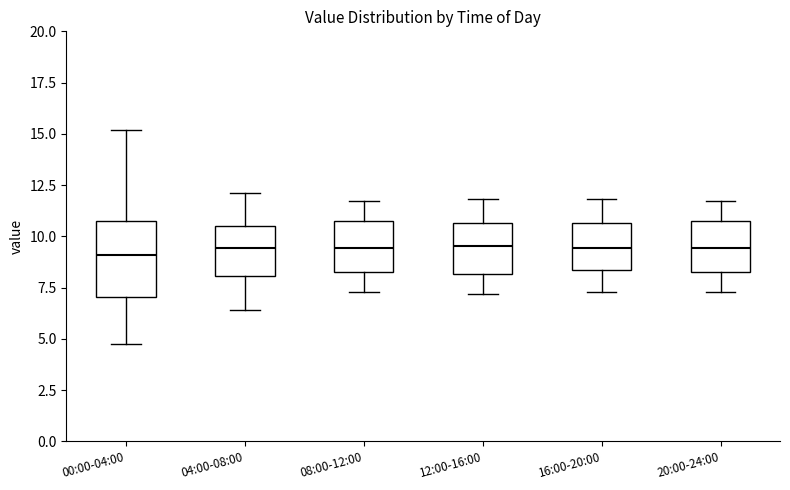

Reading left to right, read every box against the y-axis: the position of its median line, the range the box covers, and the ends of its whiskers. The values are not printed on the chart, so give them approximately, as read against the axis.

00:00-04:00: median 9.0, box 7.0 to 11.0, whiskers 4.5 to 15.0
04:00-08:00: median 9.5, box 8.0 to 10.5, whiskers 6.5 to 12.0
08:00-12:00: median 9.5, box 8.5 to 10.5, whiskers 7.5 to 11.5
12:00-16:00: median 9.5, box 8.0 to 10.5, whiskers 7.0 to 12.0
16:00-20:00: median 9.5, box 8.5 to 10.5, whiskers 7.5 to 12.0
20:00-24:00: median 9.5, box 8.5 to 10.5, whiskers 7.5 to 11.5